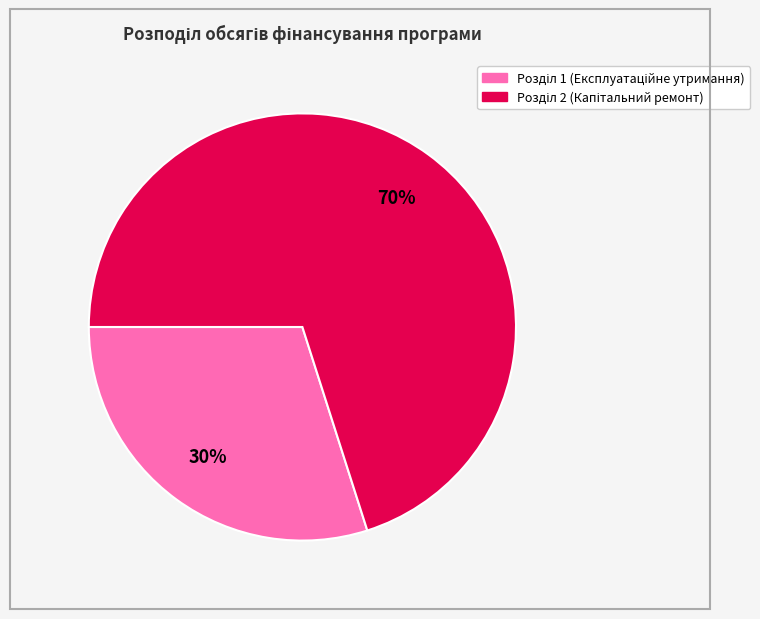

How many segments does this pie chart have?

2